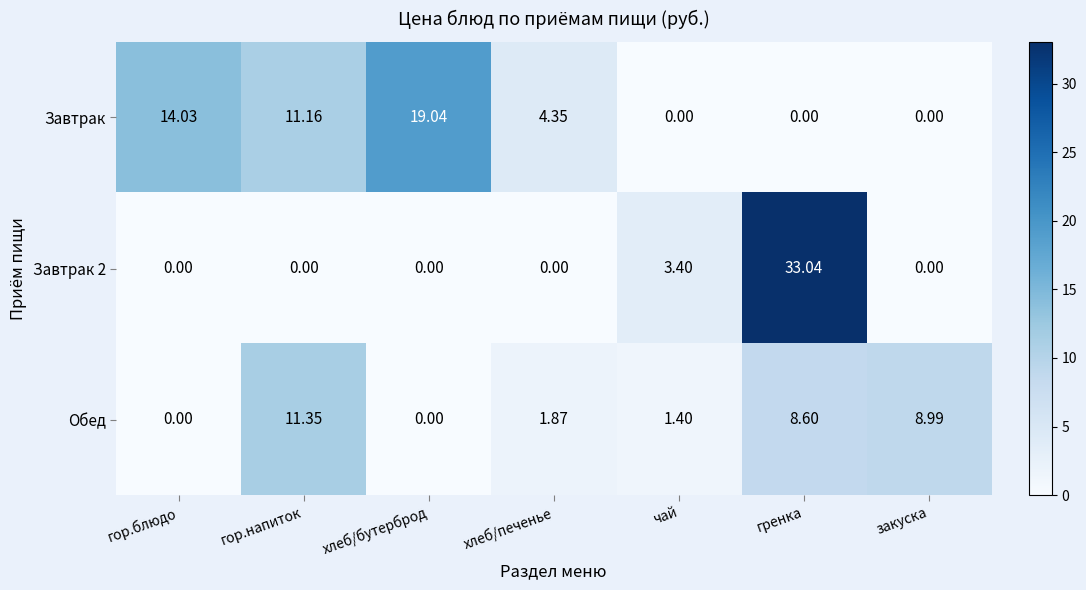

Which label corresponds to the largest value in the chart?

гренка